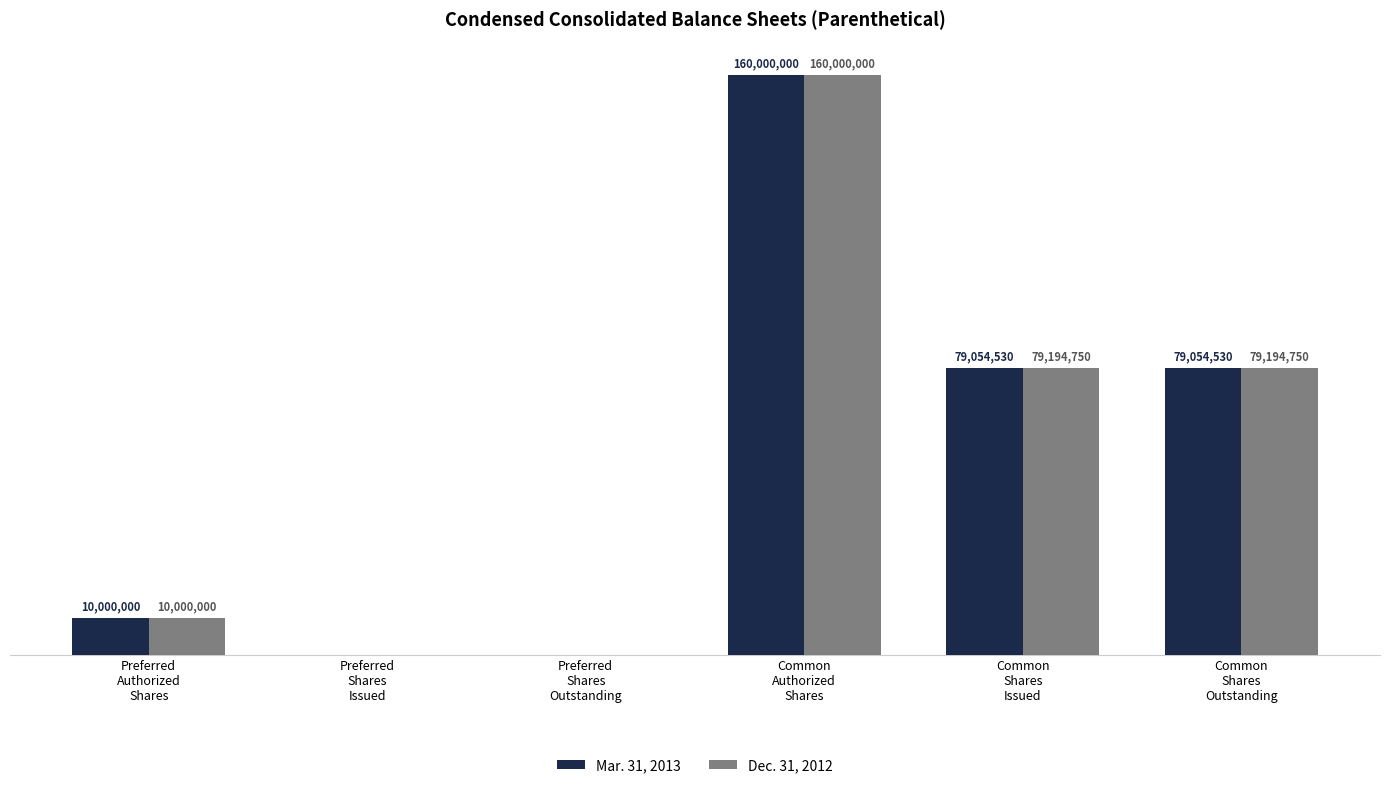

What is the label of the 4th bar from the left?

Common
Authorized
Shares